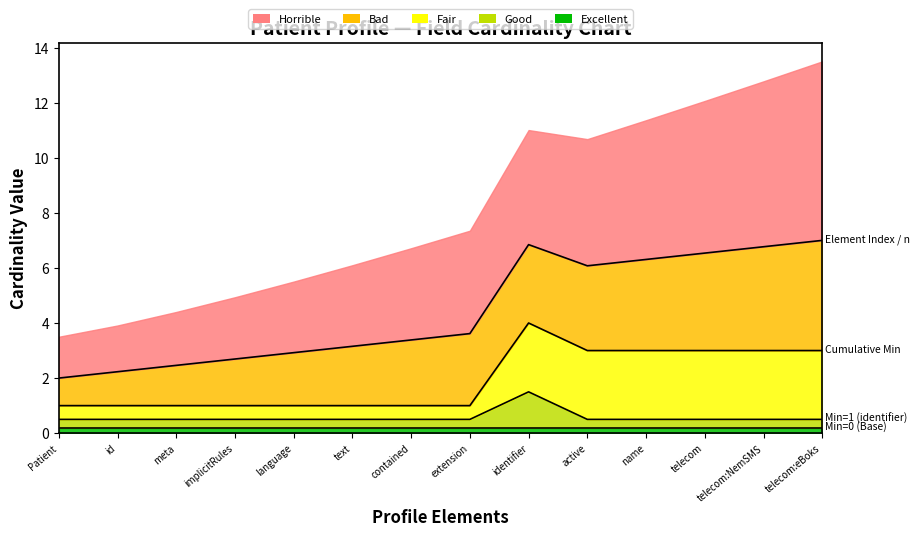

True or false: Element Index / n and Min=0 (Base) intersect in this chart.

False